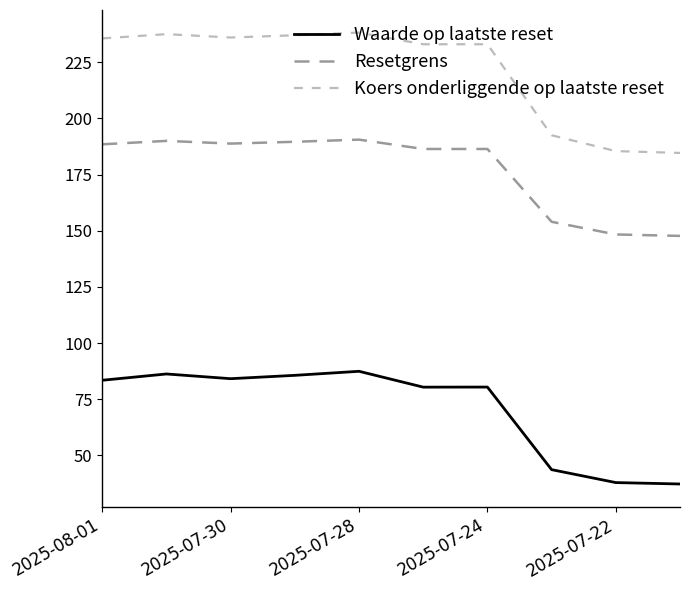

Which series has the largest total across all categories?

Koers onderliggende op laatste reset